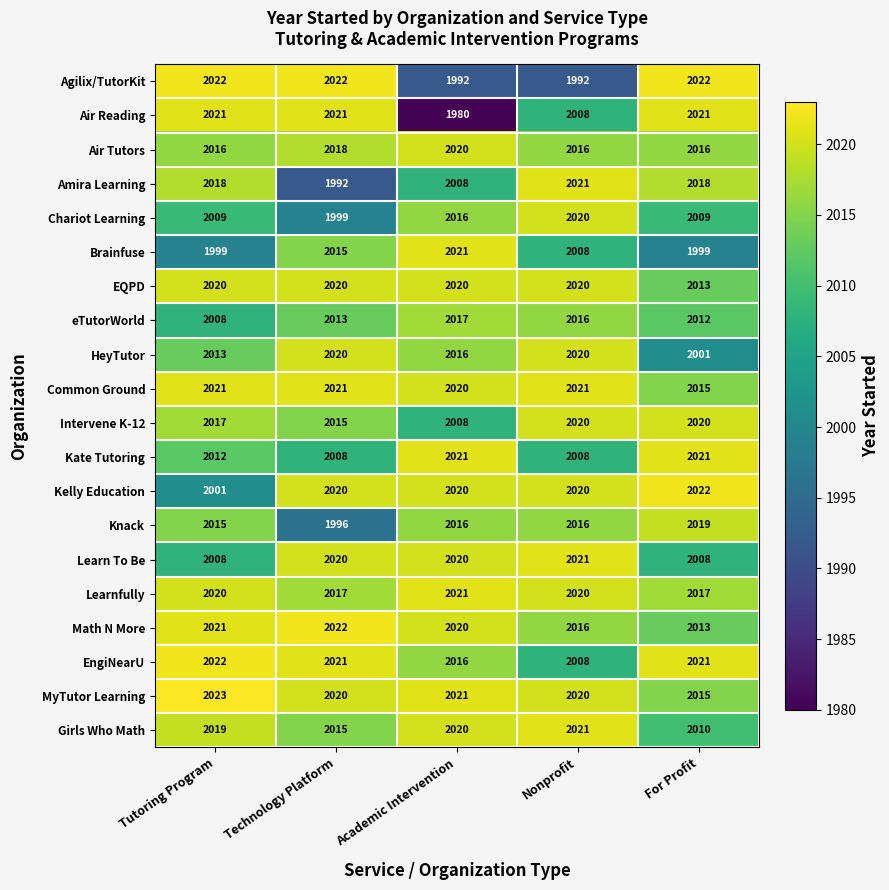

Read the Learnfully value at For Profit.

2017